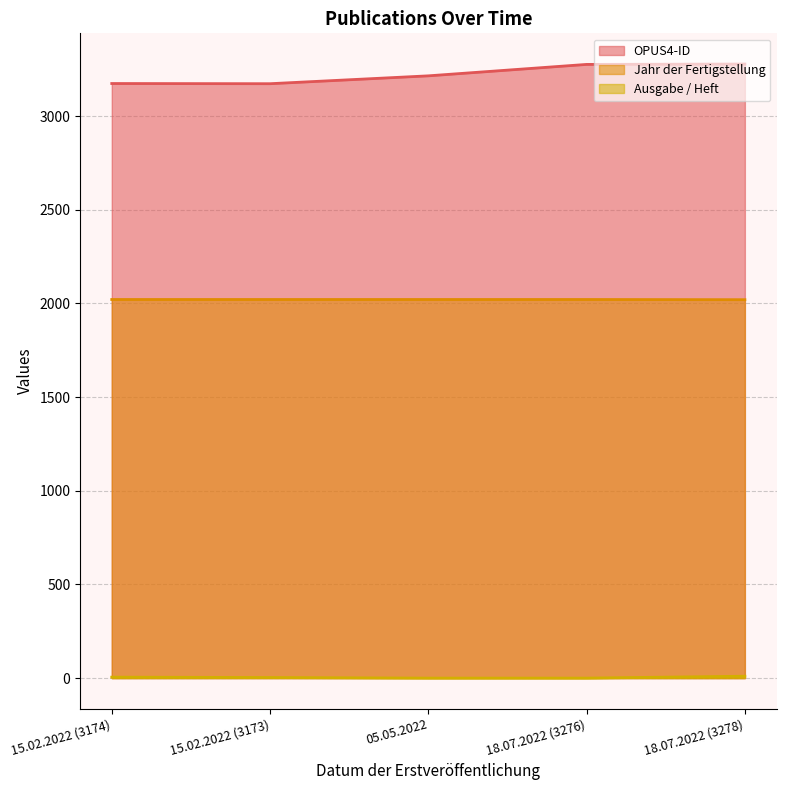

How many data points in Ausgabe / Heft are less than 3?

2